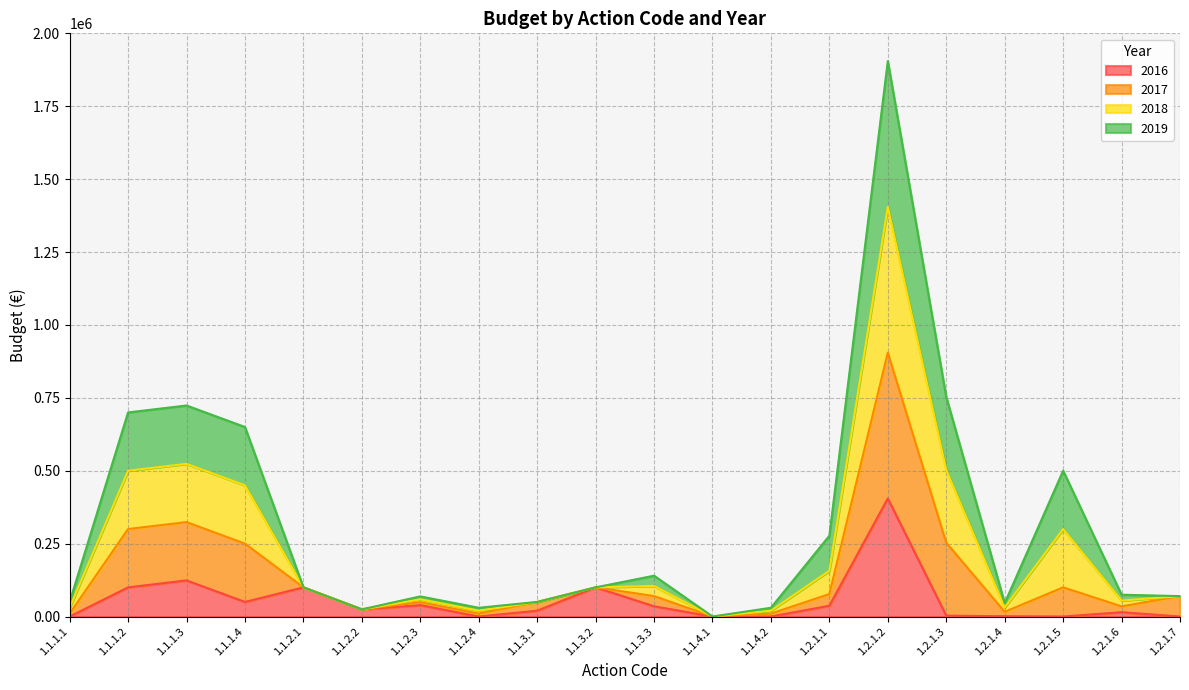

What is the sum of the 2016 values at 1.1.3.2 and 1.2.1.1?

137000